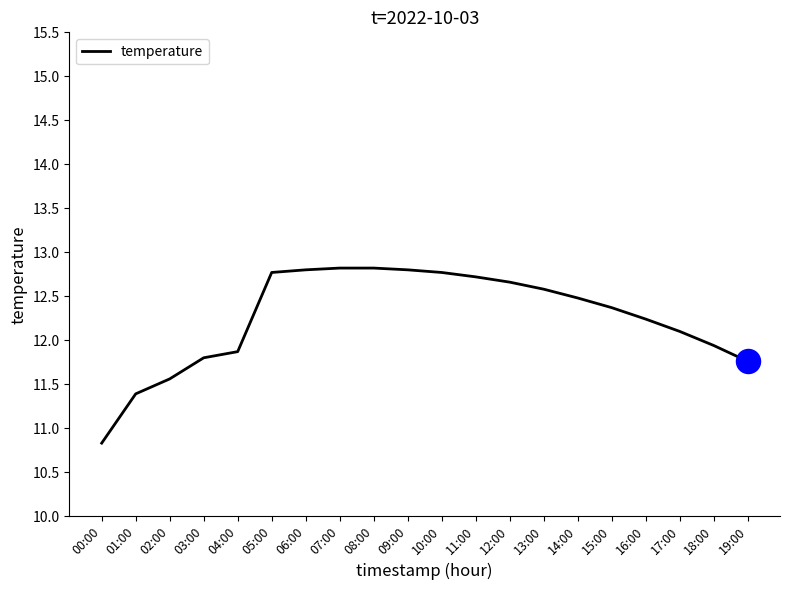

Which has a higher value, 14:00 or 16:00?

14:00